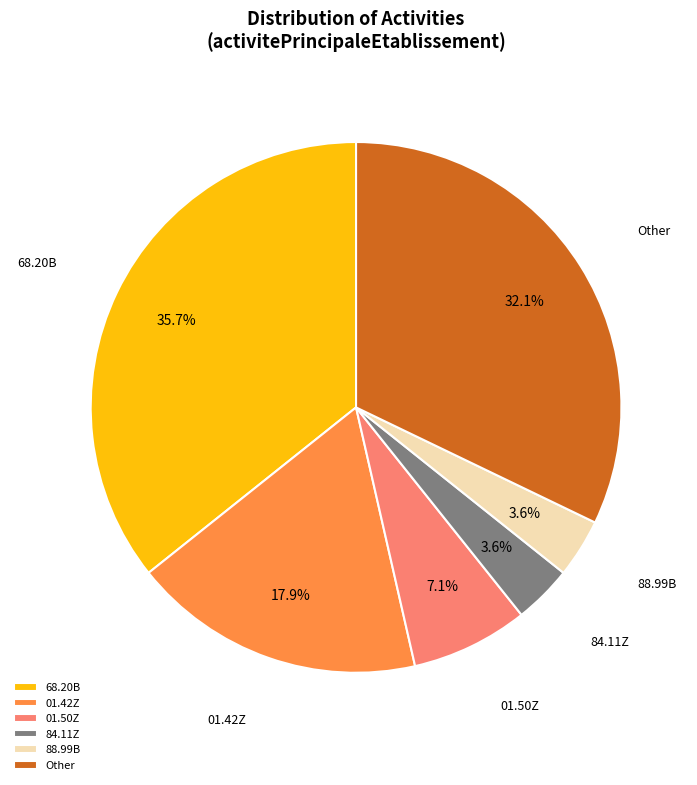

To the nearest percent, what is the combined percentage of 68.20B and Other?

68%